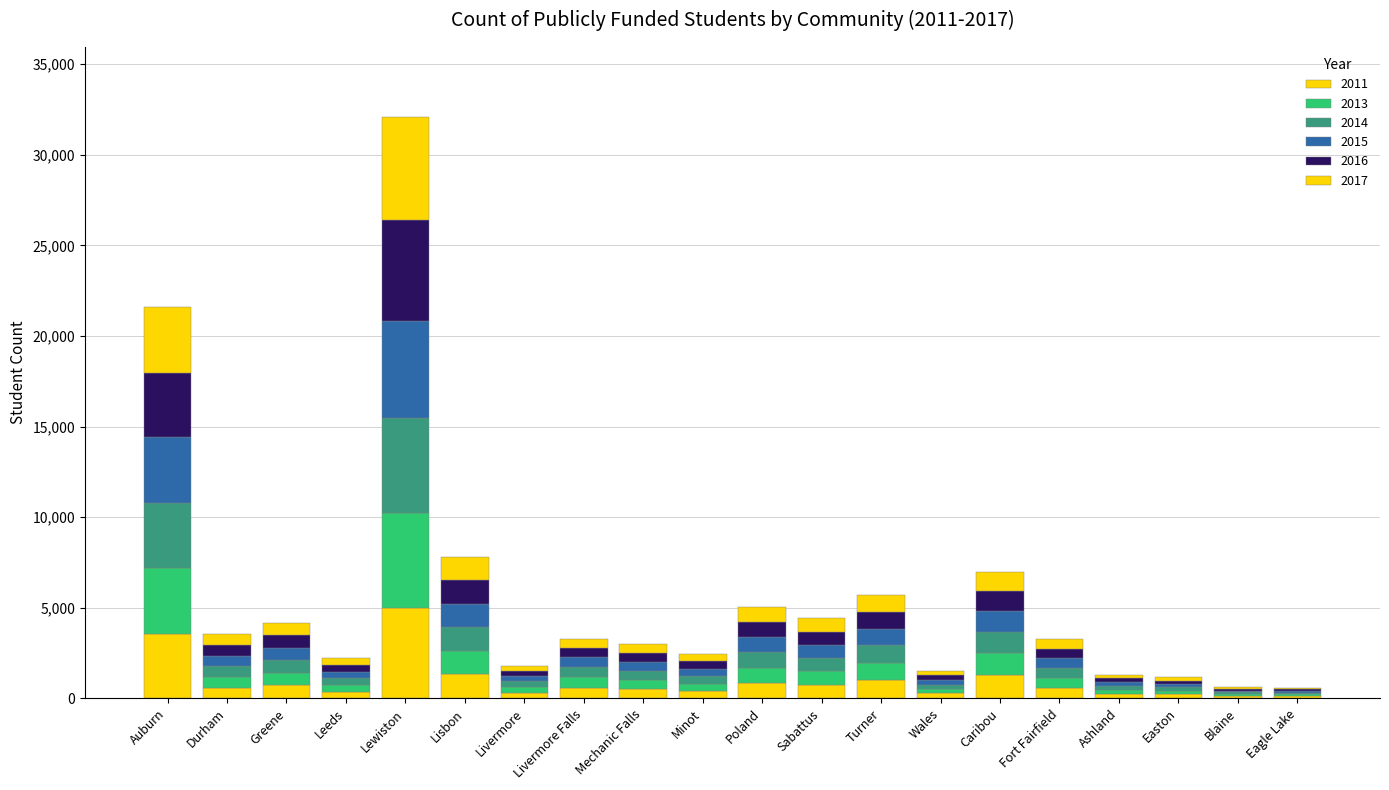

Are the bars horizontal?

No